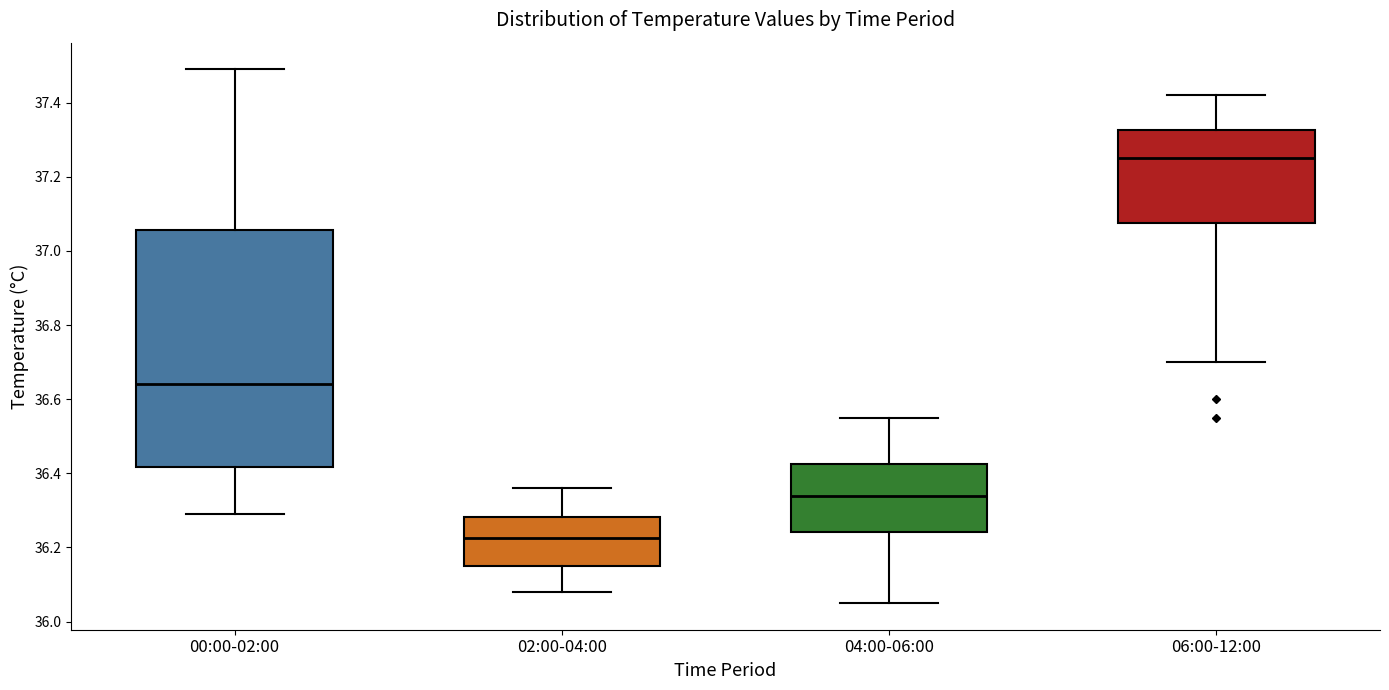

Where does the upper whisker of the box for 02:00-04:00 end on the y-axis? The values are not printed on the chart, so give them approximately, as read against the axis.

36.36